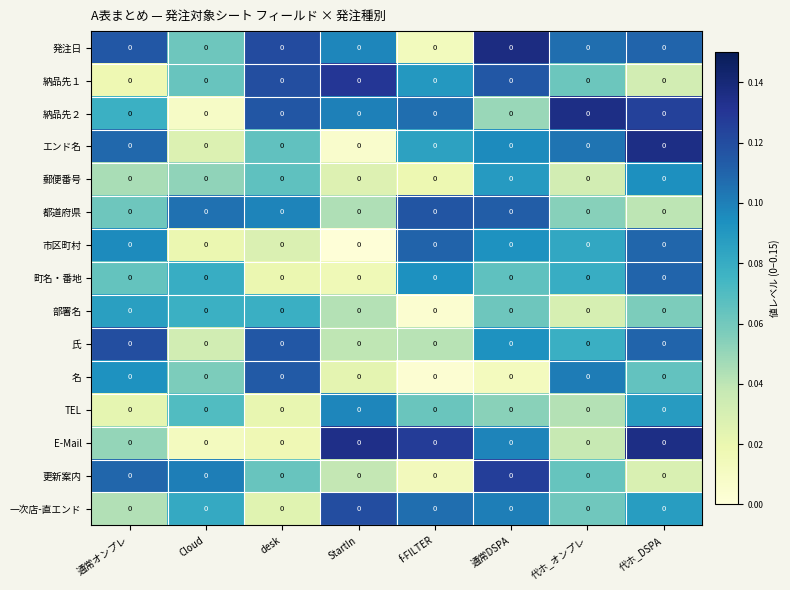

What is the difference between the maximum and minimum values in the 更新案内 series?

0.1